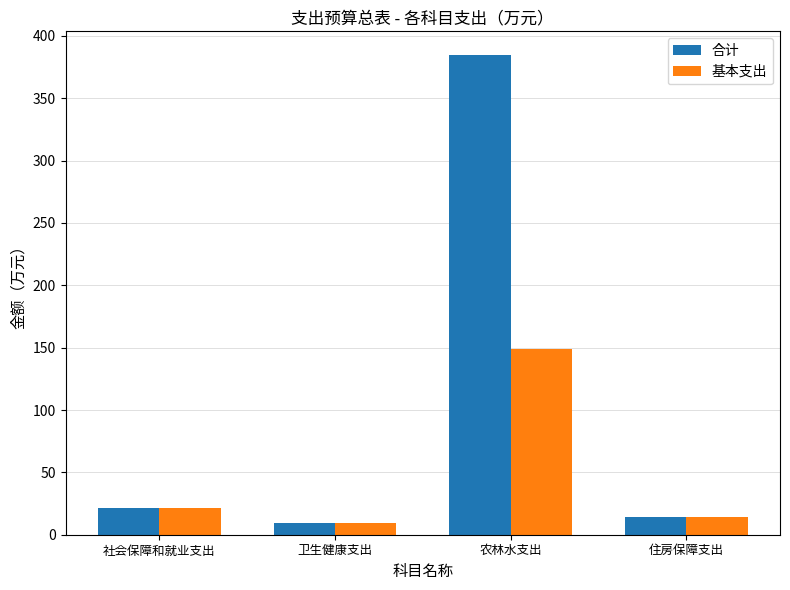

What value does the 合计 series have at 卫生健康支出?

9.8